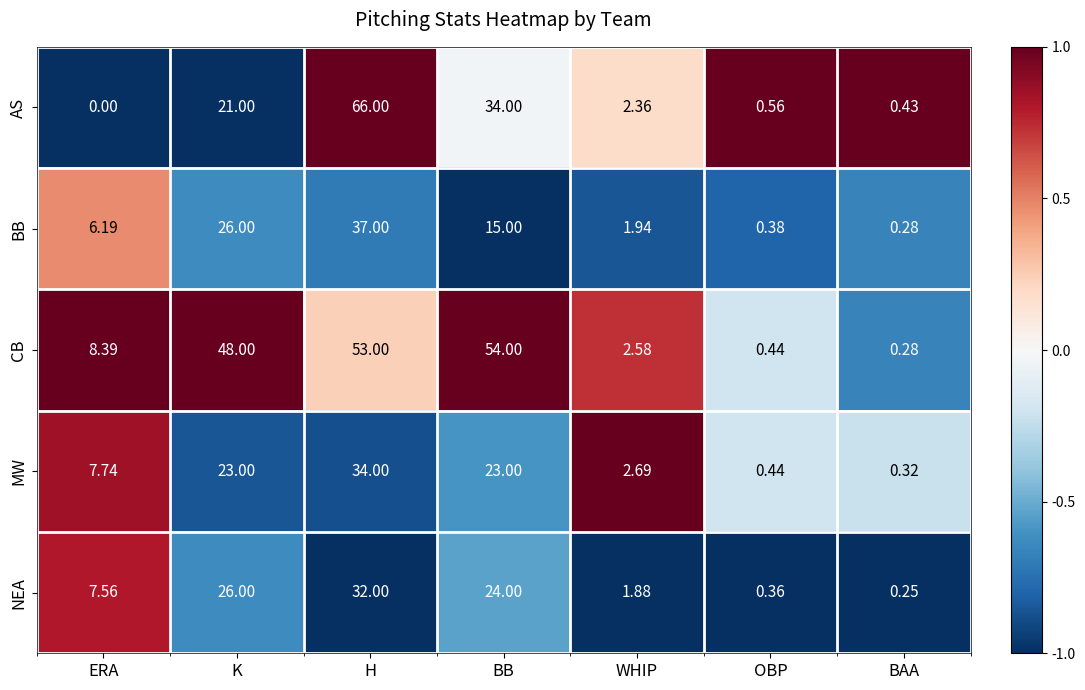

At which label does CB first exceed 8?

ERA